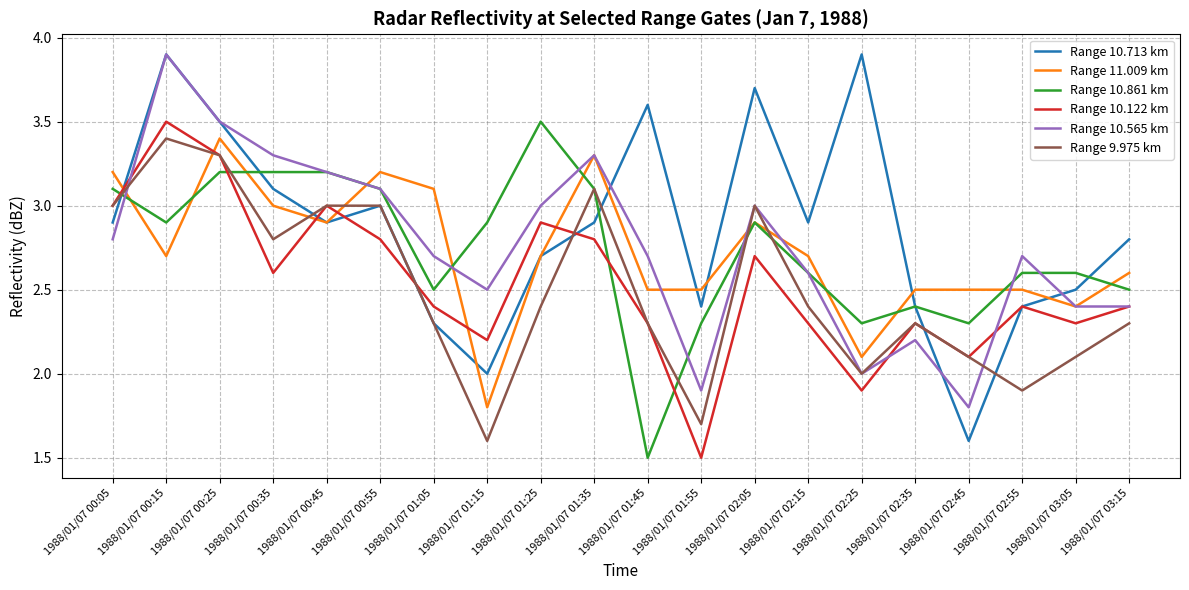

Reading left to right, list all the values displayed in this chart.

Range 10.713 km: 1988/01/07 00:05=2.9	1988/01/07 00:15=3.9	1988/01/07 00:25=3.5	1988/01/07 00:35=3.1	1988/01/07 00:45=2.9	1988/01/07 00:55=3.0	1988/01/07 01:05=2.3	1988/01/07 01:15=2.0	1988/01/07 01:25=2.7	1988/01/07 01:35=2.9	1988/01/07 01:45=3.6	1988/01/07 01:55=2.4	1988/01/07 02:05=3.7	1988/01/07 02:15=2.9	1988/01/07 02:25=3.9	1988/01/07 02:35=2.4	1988/01/07 02:45=1.6	1988/01/07 02:55=2.4	1988/01/07 03:05=2.5	1988/01/07 03:15=2.8
Range 11.009 km: 1988/01/07 00:05=3.2	1988/01/07 00:15=2.7	1988/01/07 00:25=3.4	1988/01/07 00:35=3.0	1988/01/07 00:45=2.9	1988/01/07 00:55=3.2	1988/01/07 01:05=3.1	1988/01/07 01:15=1.8	1988/01/07 01:25=2.7	1988/01/07 01:35=3.3	1988/01/07 01:45=2.5	1988/01/07 01:55=2.5	1988/01/07 02:05=2.9	1988/01/07 02:15=2.7	1988/01/07 02:25=2.1	1988/01/07 02:35=2.5	1988/01/07 02:45=2.5	1988/01/07 02:55=2.5	1988/01/07 03:05=2.4	1988/01/07 03:15=2.6
Range 10.861 km: 1988/01/07 00:05=3.1	1988/01/07 00:15=2.9	1988/01/07 00:25=3.2	1988/01/07 00:35=3.2	1988/01/07 00:45=3.2	1988/01/07 00:55=3.1	1988/01/07 01:05=2.5	1988/01/07 01:15=2.9	1988/01/07 01:25=3.5	1988/01/07 01:35=3.1	1988/01/07 01:45=1.5	1988/01/07 01:55=2.3	1988/01/07 02:05=2.9	1988/01/07 02:15=2.6	1988/01/07 02:25=2.3	1988/01/07 02:35=2.4	1988/01/07 02:45=2.3	1988/01/07 02:55=2.6	1988/01/07 03:05=2.6	1988/01/07 03:15=2.5
Range 10.122 km: 1988/01/07 00:05=3.0	1988/01/07 00:15=3.5	1988/01/07 00:25=3.3	1988/01/07 00:35=2.6	1988/01/07 00:45=3.0	1988/01/07 00:55=2.8	1988/01/07 01:05=2.4	1988/01/07 01:15=2.2	1988/01/07 01:25=2.9	1988/01/07 01:35=2.8	1988/01/07 01:45=2.3	1988/01/07 01:55=1.5	1988/01/07 02:05=2.7	1988/01/07 02:15=2.3	1988/01/07 02:25=1.9	1988/01/07 02:35=2.3	1988/01/07 02:45=2.1	1988/01/07 02:55=2.4	1988/01/07 03:05=2.3	1988/01/07 03:15=2.4
Range 10.565 km: 1988/01/07 00:05=2.8	1988/01/07 00:15=3.9	1988/01/07 00:25=3.5	1988/01/07 00:35=3.3	1988/01/07 00:45=3.2	1988/01/07 00:55=3.1	1988/01/07 01:05=2.7	1988/01/07 01:15=2.5	1988/01/07 01:25=3.0	1988/01/07 01:35=3.3	1988/01/07 01:45=2.7	1988/01/07 01:55=1.9	1988/01/07 02:05=3.0	1988/01/07 02:15=2.6	1988/01/07 02:25=2.0	1988/01/07 02:35=2.2	1988/01/07 02:45=1.8	1988/01/07 02:55=2.7	1988/01/07 03:05=2.4	1988/01/07 03:15=2.4
Range 9.975 km: 1988/01/07 00:05=3.0	1988/01/07 00:15=3.4	1988/01/07 00:25=3.3	1988/01/07 00:35=2.8	1988/01/07 00:45=3.0	1988/01/07 00:55=3.0	1988/01/07 01:05=2.3	1988/01/07 01:15=1.6	1988/01/07 01:25=2.4	1988/01/07 01:35=3.1	1988/01/07 01:45=2.3	1988/01/07 01:55=1.7	1988/01/07 02:05=3.0	1988/01/07 02:15=2.4	1988/01/07 02:25=2.0	1988/01/07 02:35=2.3	1988/01/07 02:45=2.1	1988/01/07 02:55=1.9	1988/01/07 03:05=2.1	1988/01/07 03:15=2.3